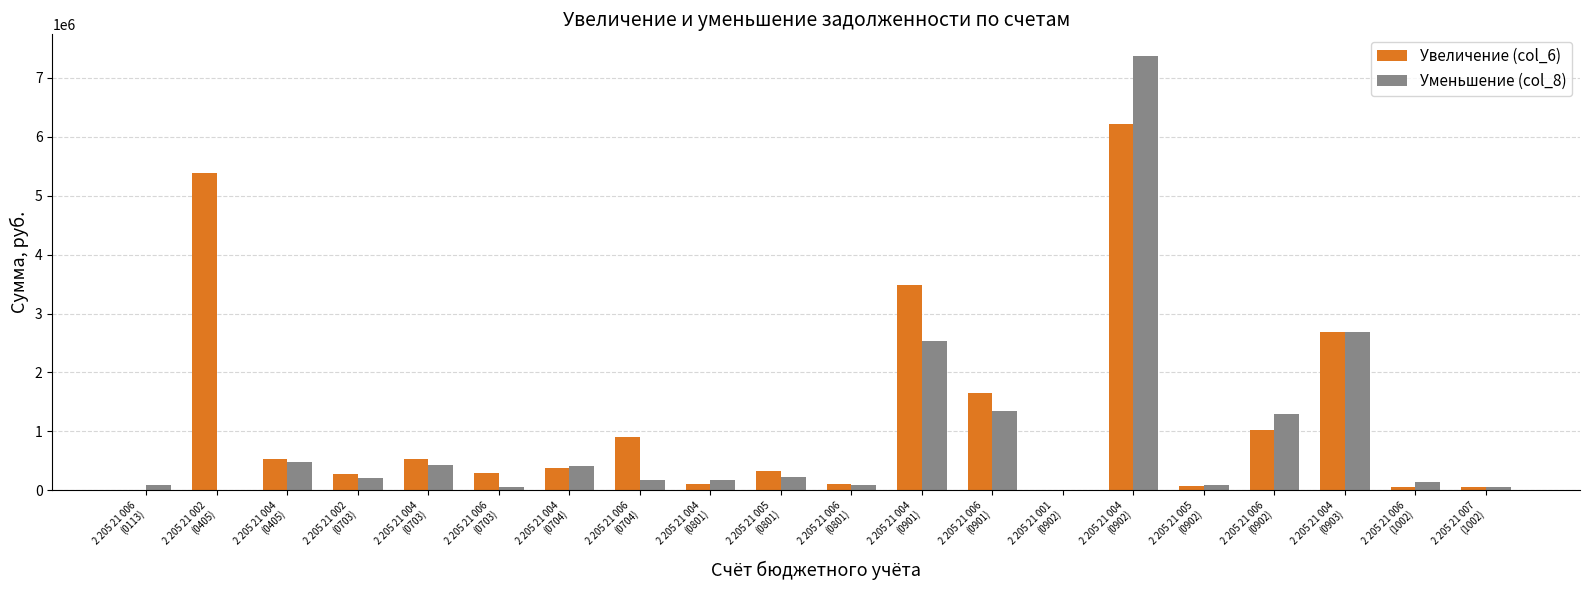

At which category is the sum across all series the highest?

2 205 21 004
(0902)